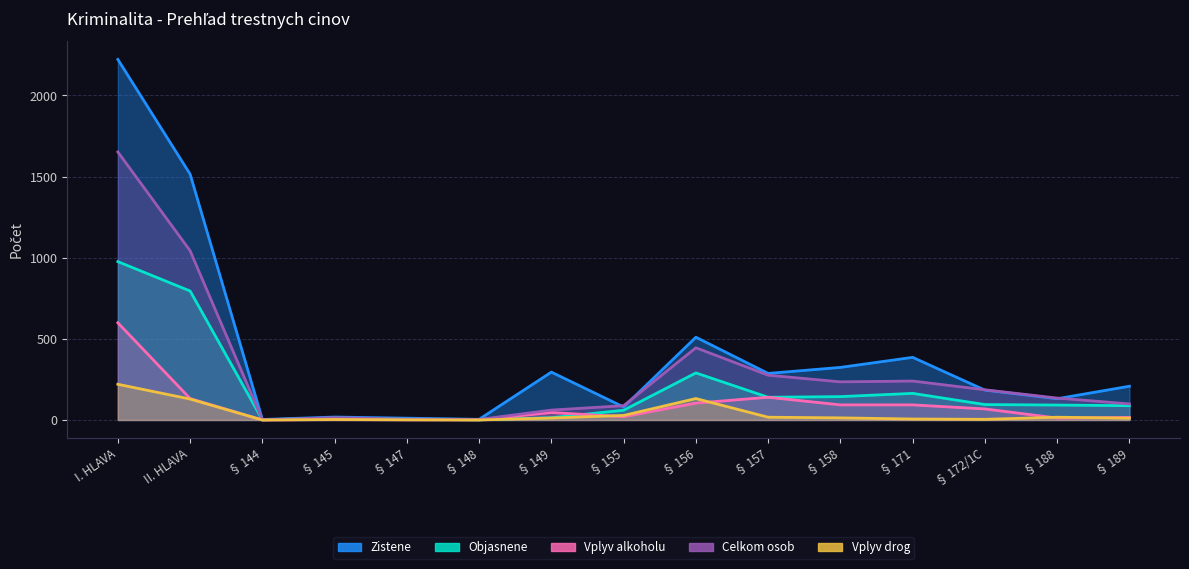

Read the Zistene value at § 145, to the nearest 10.

20